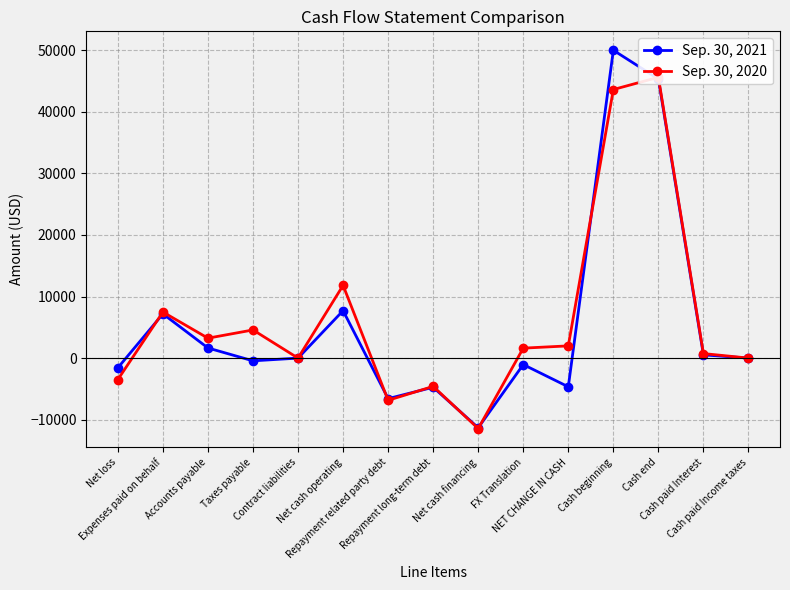

How many interior local peaks does the Sep. 30, 2020 series have?

5